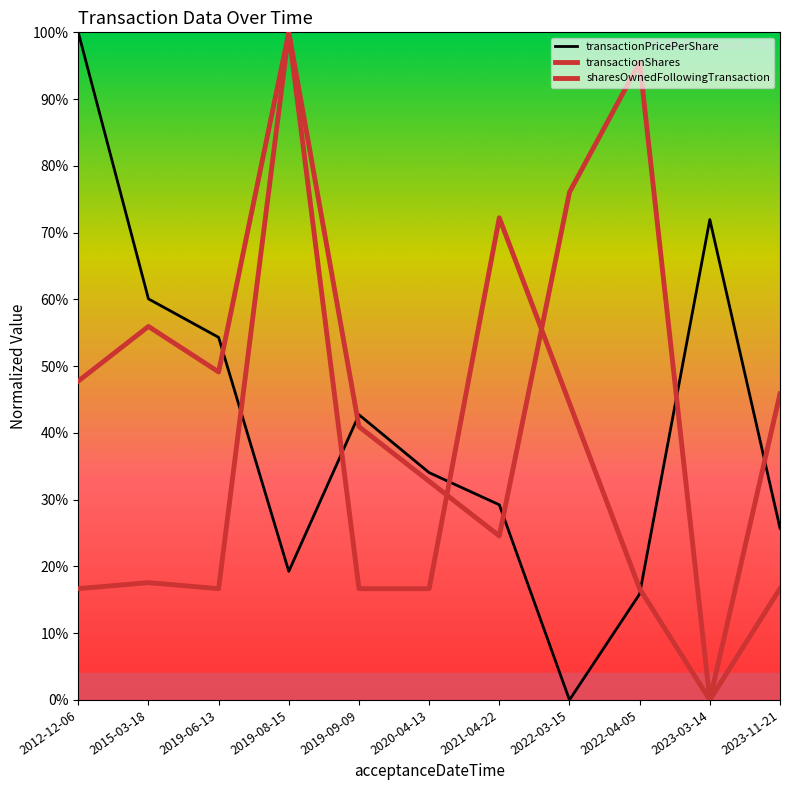

Rank the series by their maximum value, from highest to lowest.

transactionPricePerShare, transactionShares, sharesOwnedFollowingTransaction